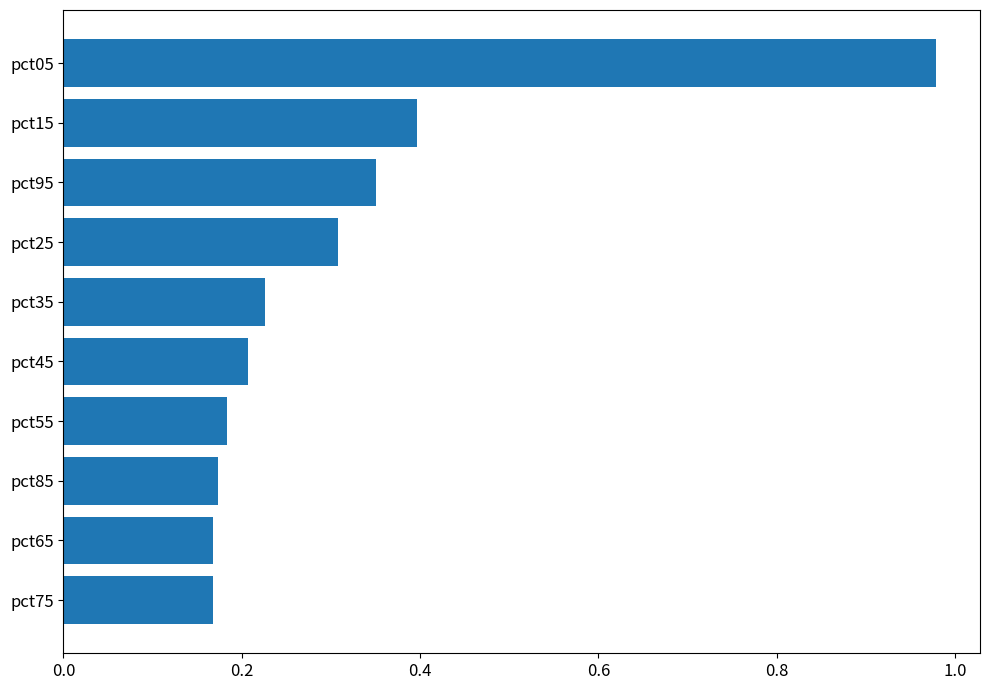

What is the difference between the maximum and minimum values?

0.8